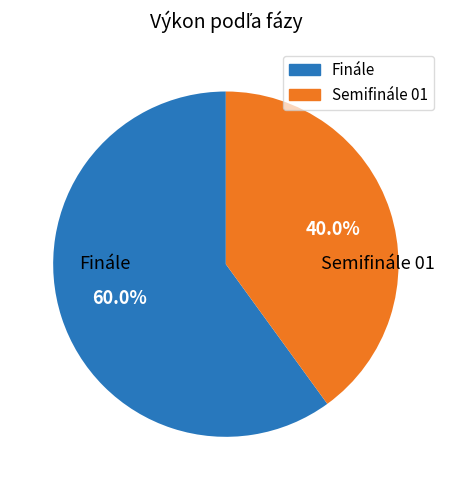

Which category has the smallest portion of the pie?

Semifinále 01